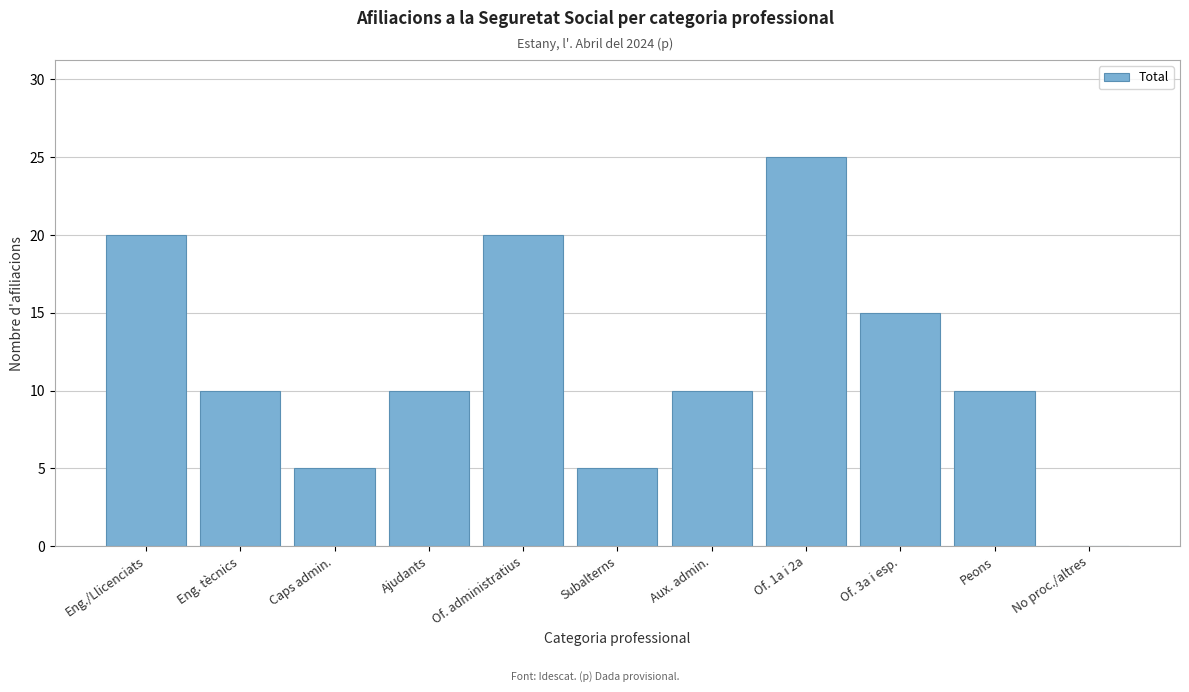

Reading left to right, list all the values displayed in this chart.

Eng./Llicenciats=20	Eng. tècnics=10	Caps admin.=5	Ajudants=10	Of. administratius=20	Subalterns=5	Aux. admin.=10	Of. 1a i 2a=25	Of. 3a i esp.=15	Peons=10	No proc./altres=0